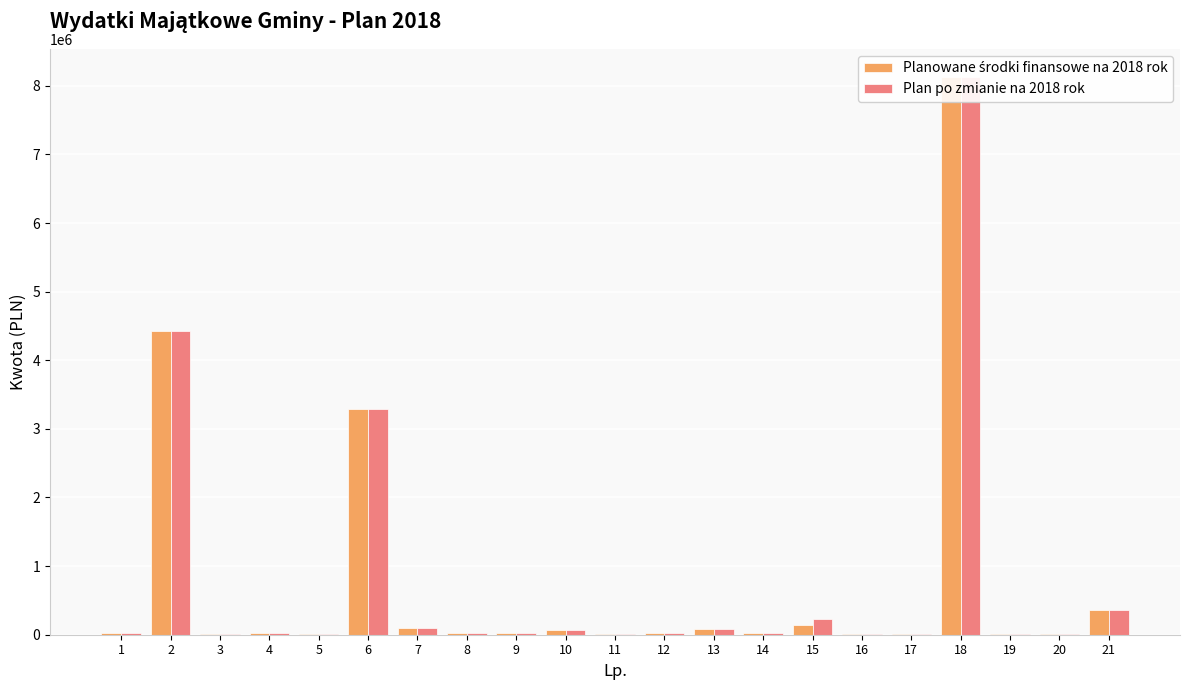

At which category is the sum across all series the highest?

18